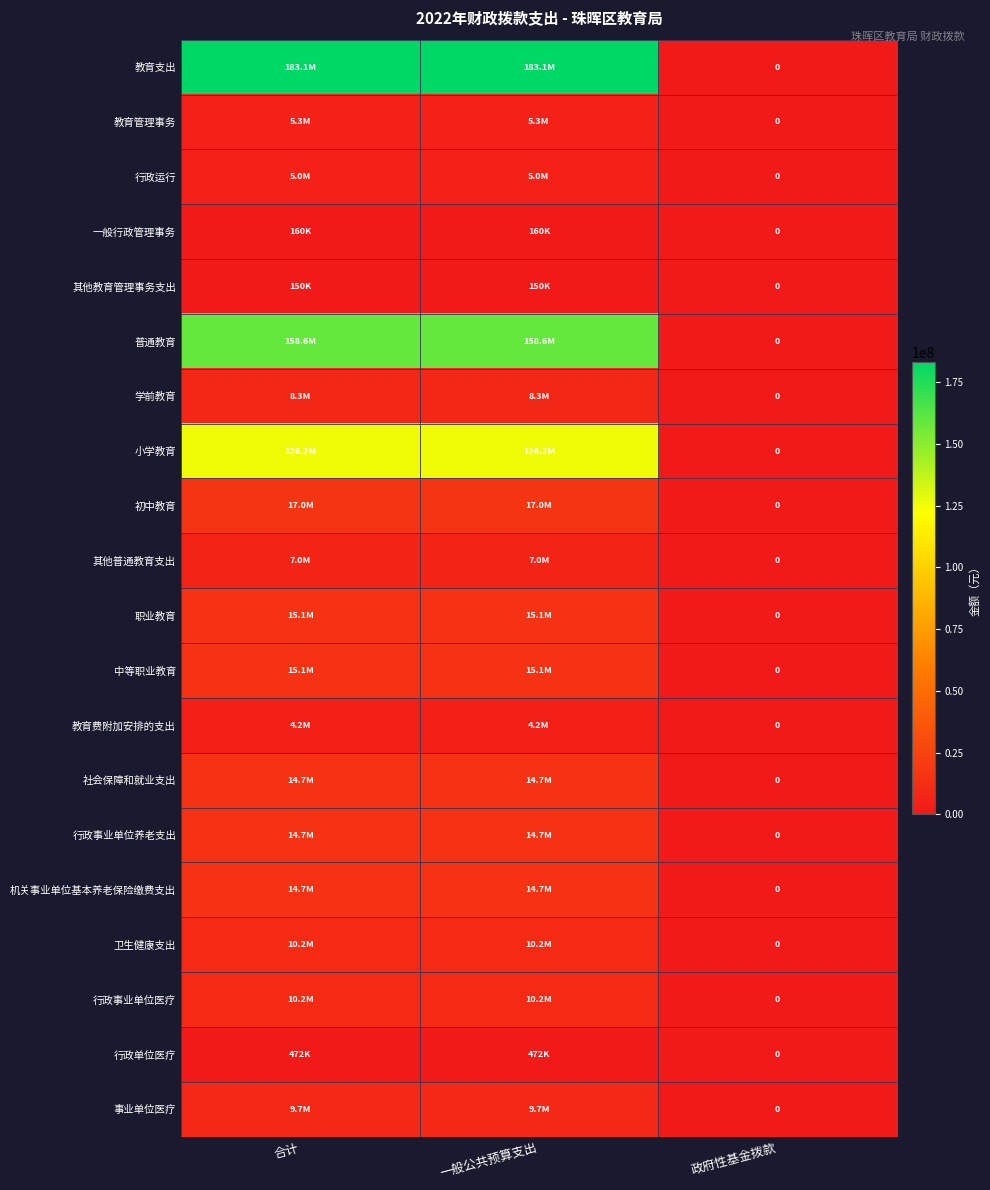

The value of 初中教育 at 合计 is 11858780.1. True or false?

False